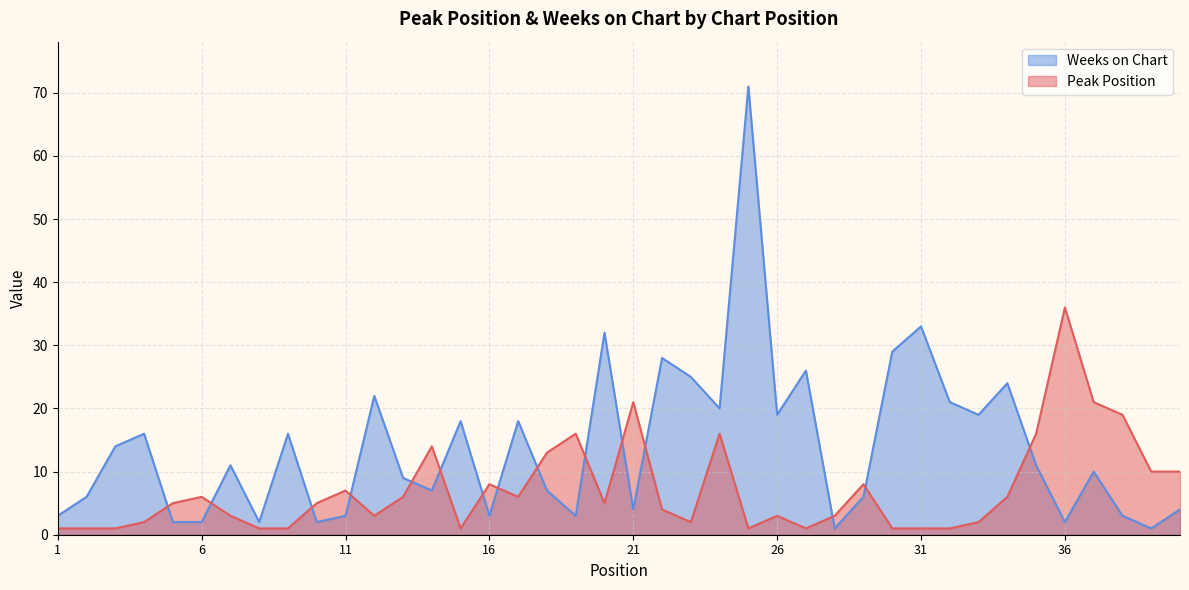

What is the total value across all series at 14?

21